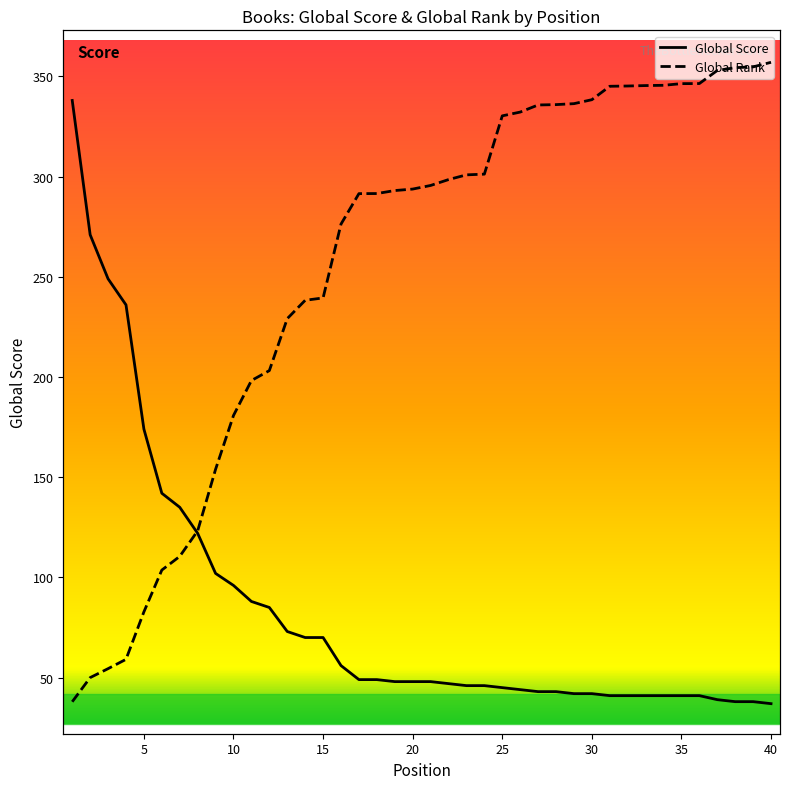

How many data points in Global Score are above 48?

18